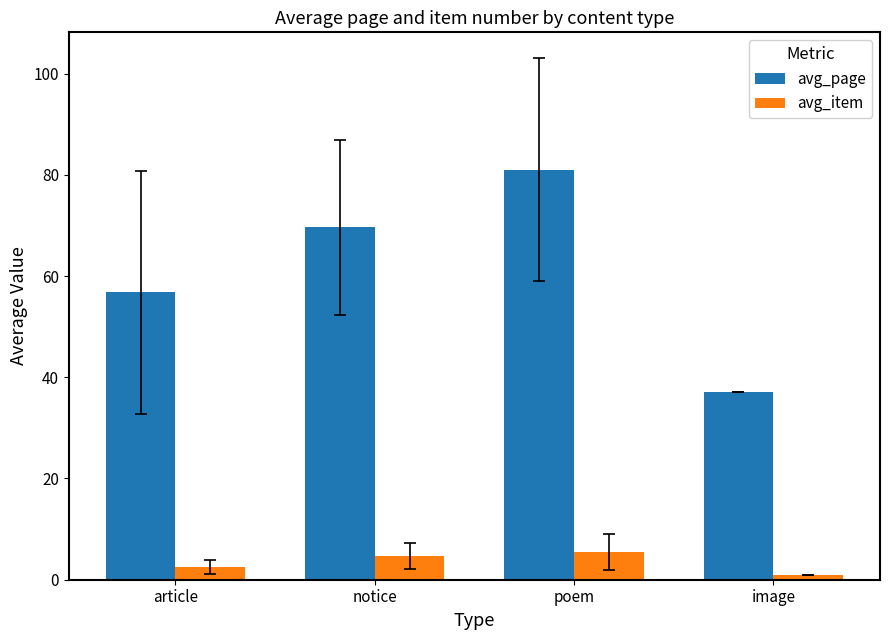

List the series in order of their overall mean, highest first.

avg_page, avg_item